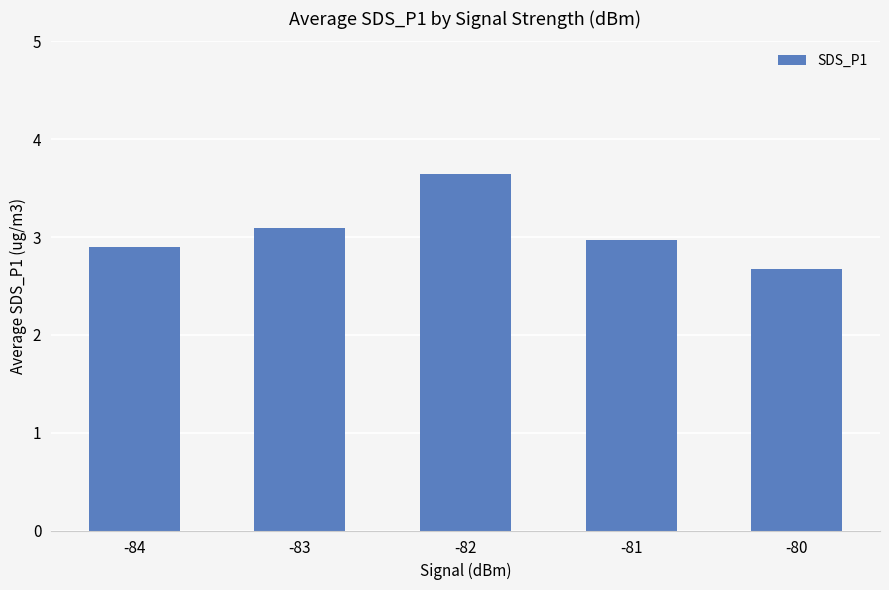

Rank the categories by value from lowest to highest.

-80, -84, -81, -83, -82